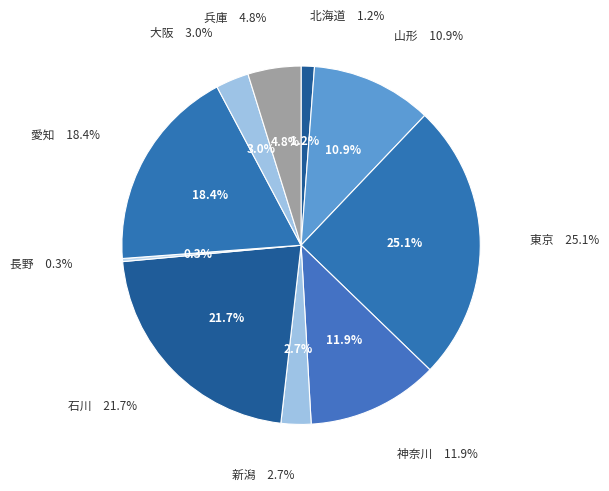

Is there any slice that represents more than half of the pie?

No